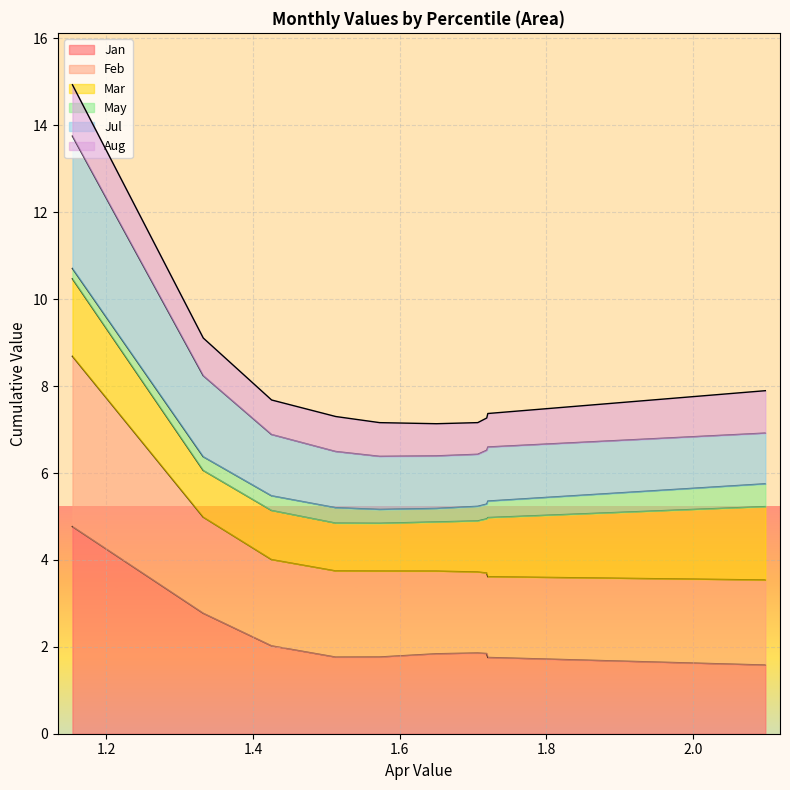

What is the maximum value for Jan?

4.8